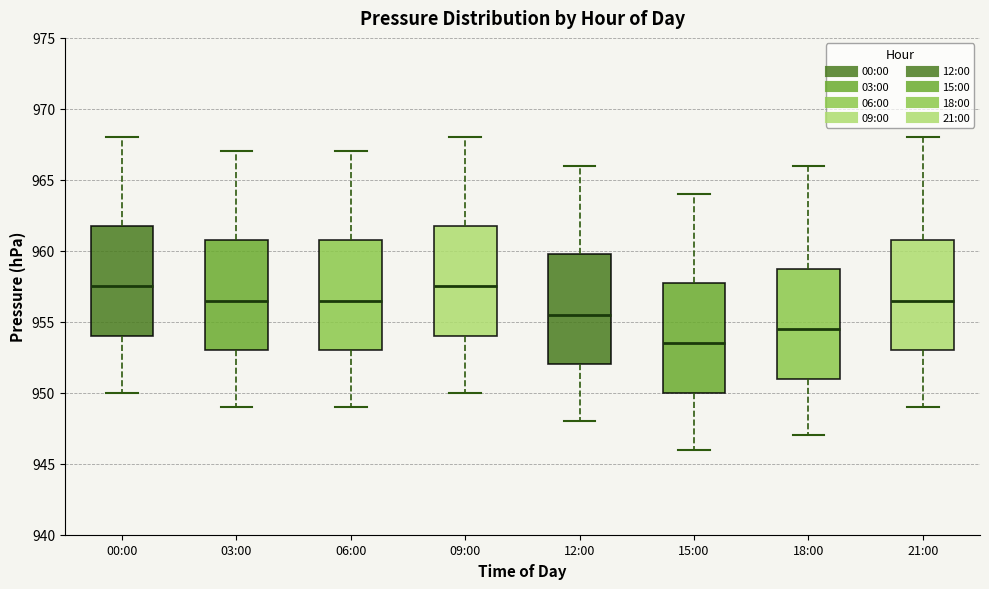

Reading left to right, transcribe this box plot: for each box, give where its median line is, the range the box spans, and where its two whiskers end, as read against the y-axis. The values are not printed on the chart, so give them approximately, as read against the axis.

00:00: median 957.5, box 954.0 to 962.0, whiskers 950.0 to 968.0
03:00: median 956.5, box 953.0 to 961.0, whiskers 949.0 to 967.0
06:00: median 956.5, box 953.0 to 961.0, whiskers 949.0 to 967.0
09:00: median 957.5, box 954.0 to 962.0, whiskers 950.0 to 968.0
12:00: median 955.5, box 952.0 to 960.0, whiskers 948.0 to 966.0
15:00: median 953.5, box 950.0 to 958.0, whiskers 946.0 to 964.0
18:00: median 954.5, box 951.0 to 959.0, whiskers 947.0 to 966.0
21:00: median 956.5, box 953.0 to 961.0, whiskers 949.0 to 968.0